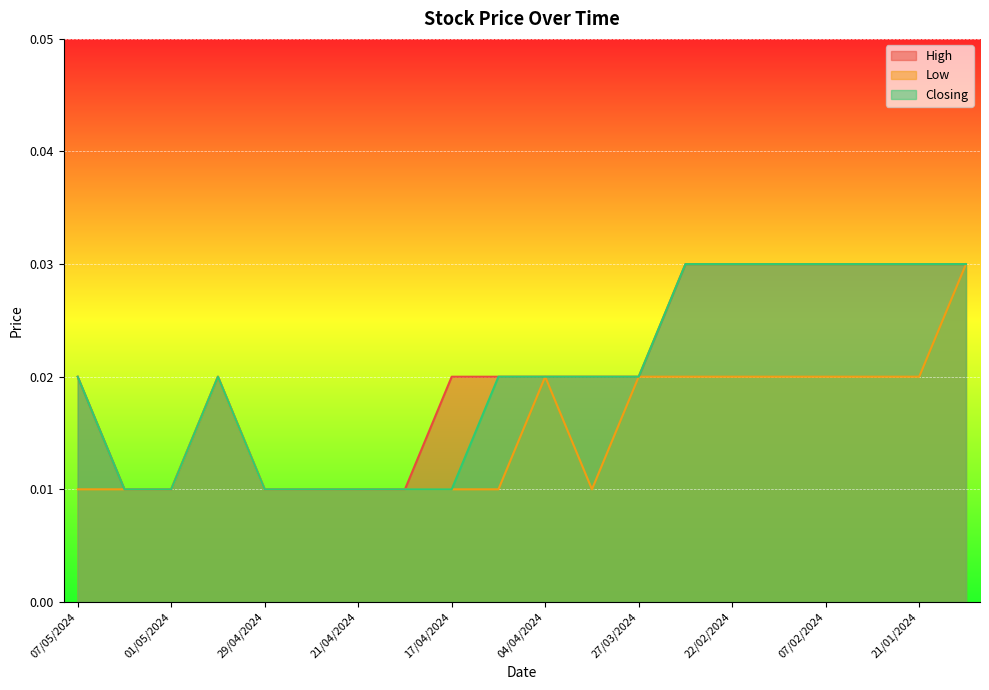

True or false: Low and High intersect in this chart.

False